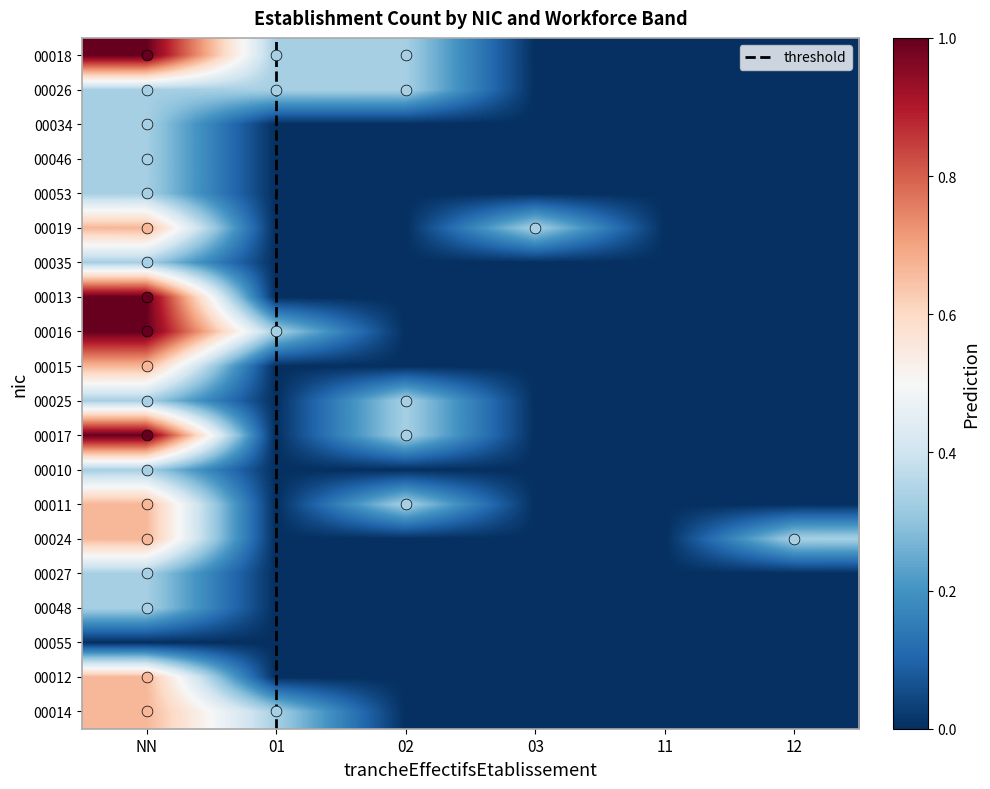

What is the average value of the 00024 series?

0.2